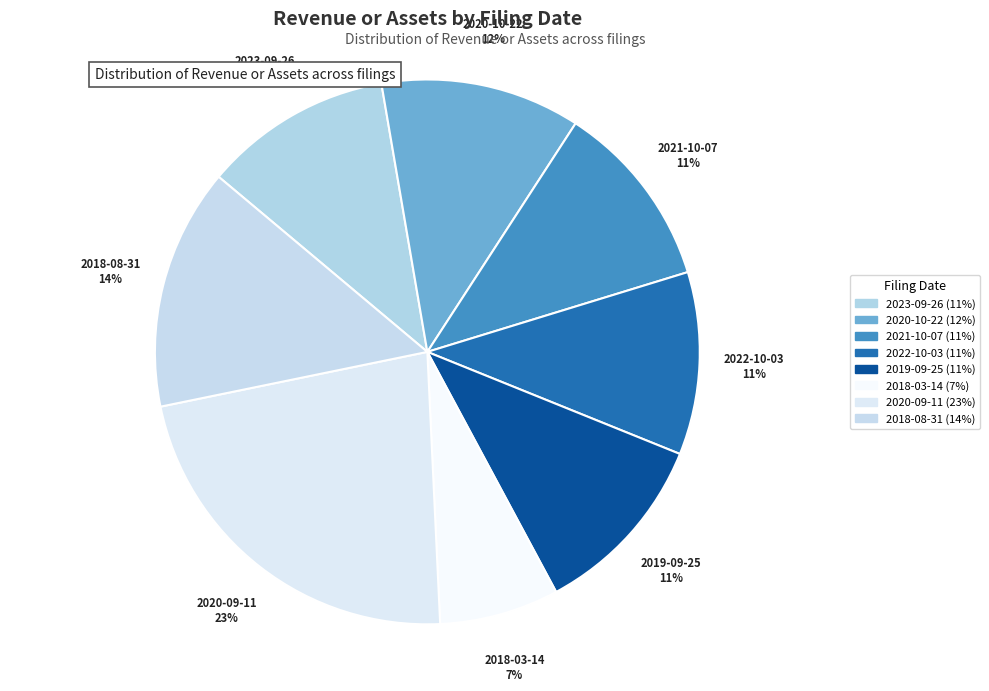

How many slices are in this pie chart?

8